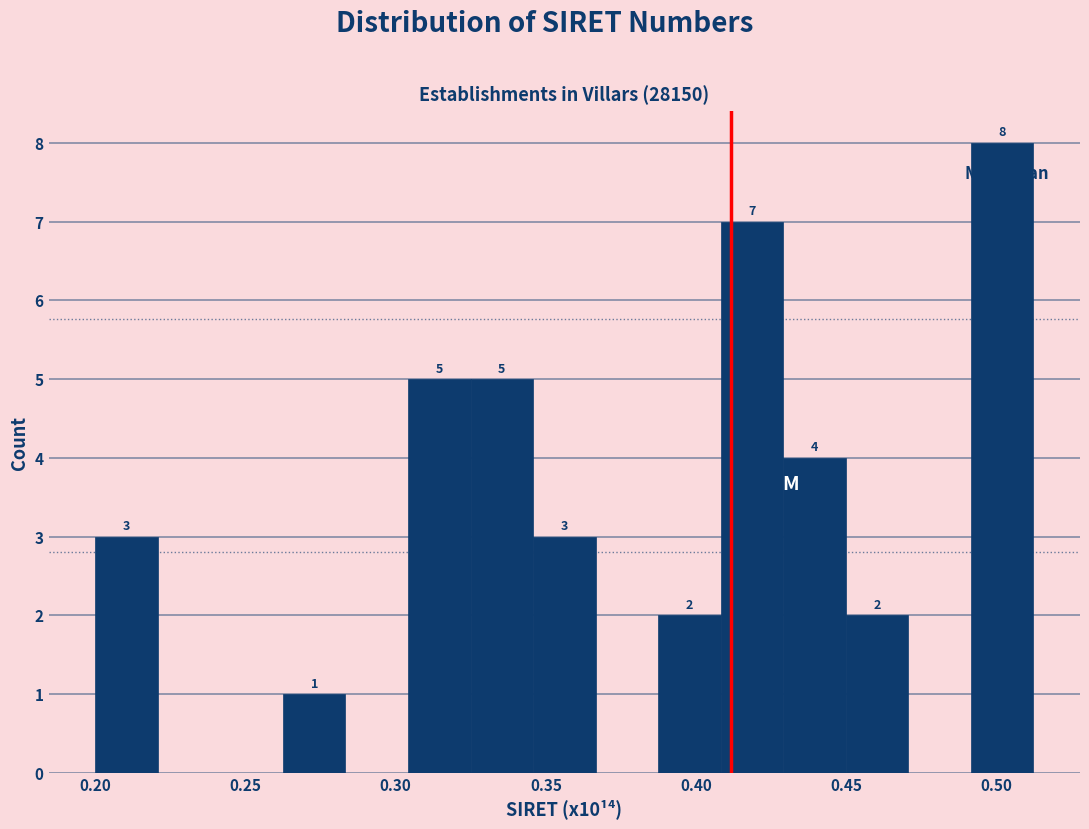

Which range on the x-axis has the tallest bar?

0.490 to 0.510